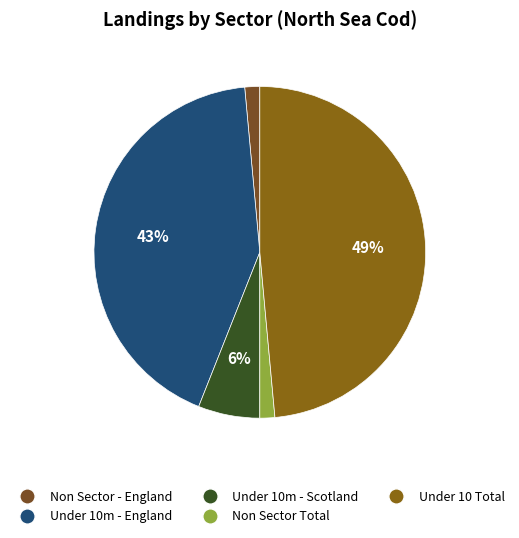

To the nearest percent, what portion does Under 10m - Scotland represent?

6%